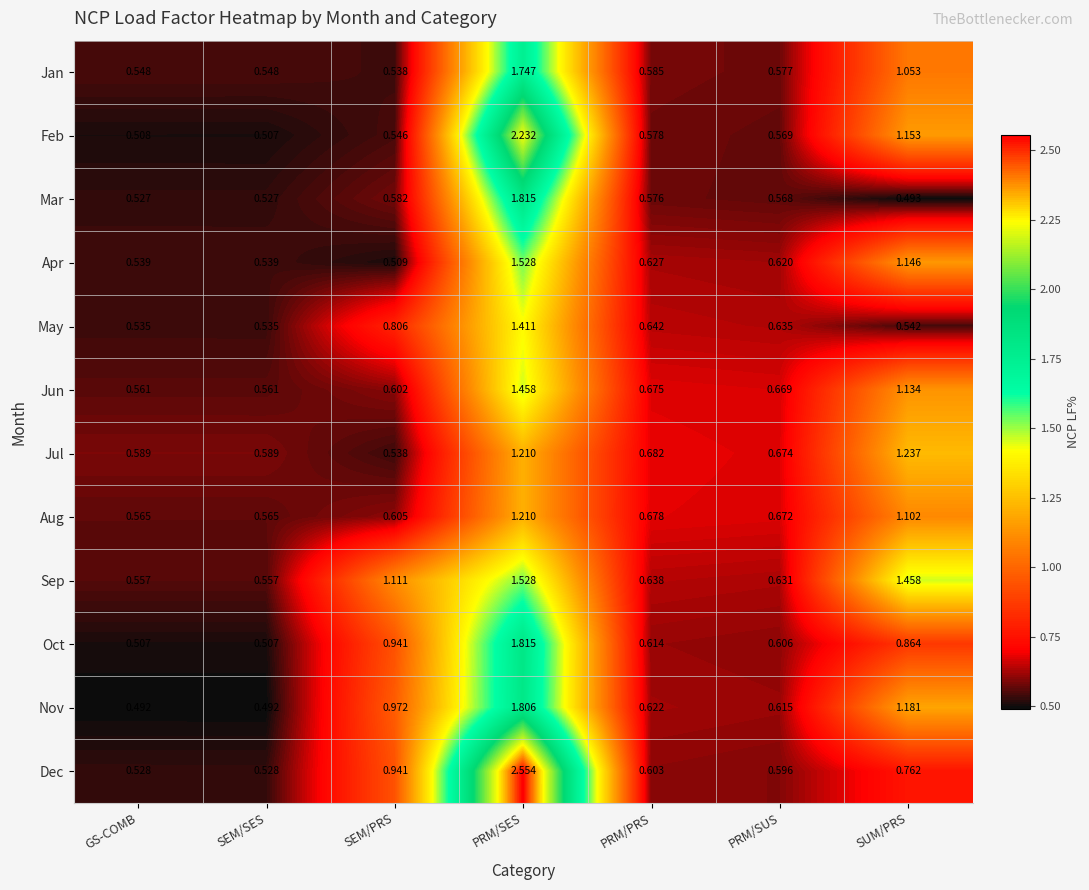

At which category is the sum across all series the highest?

PRM/SES